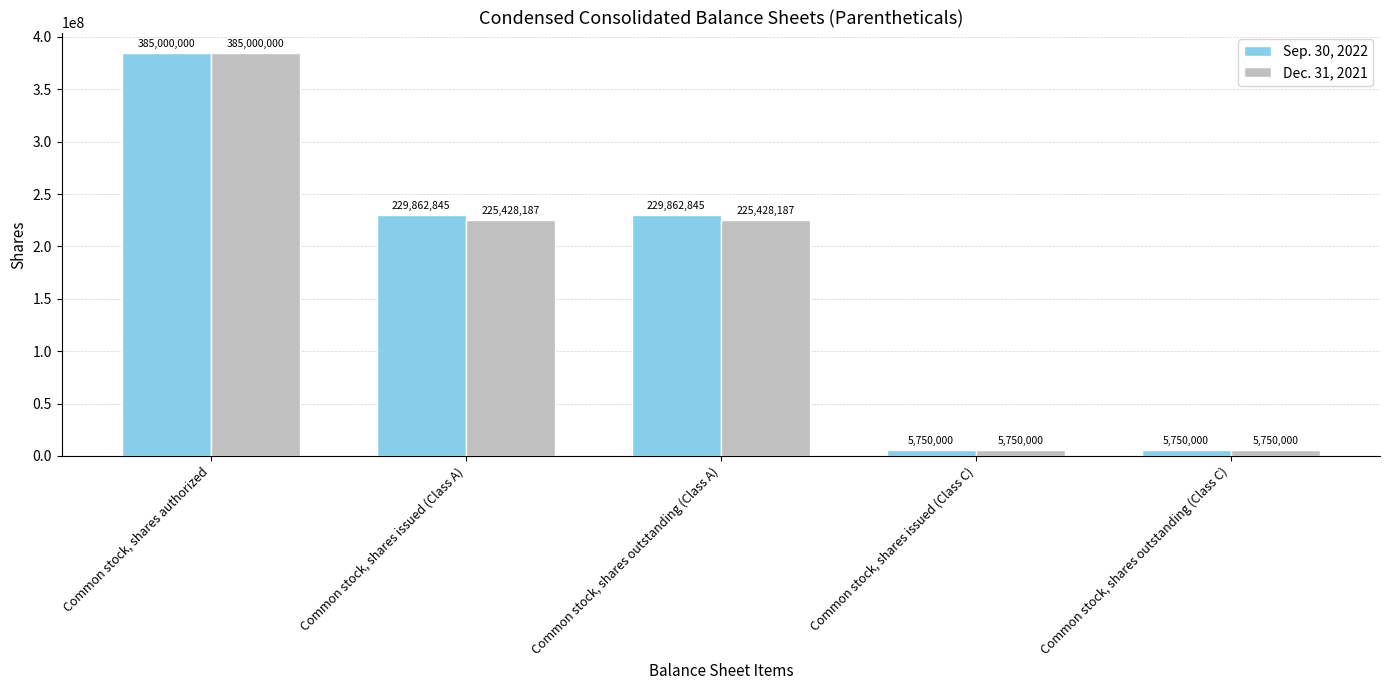

What is the total value across all series at Common stock, shares outstanding (Class A)?

455291032